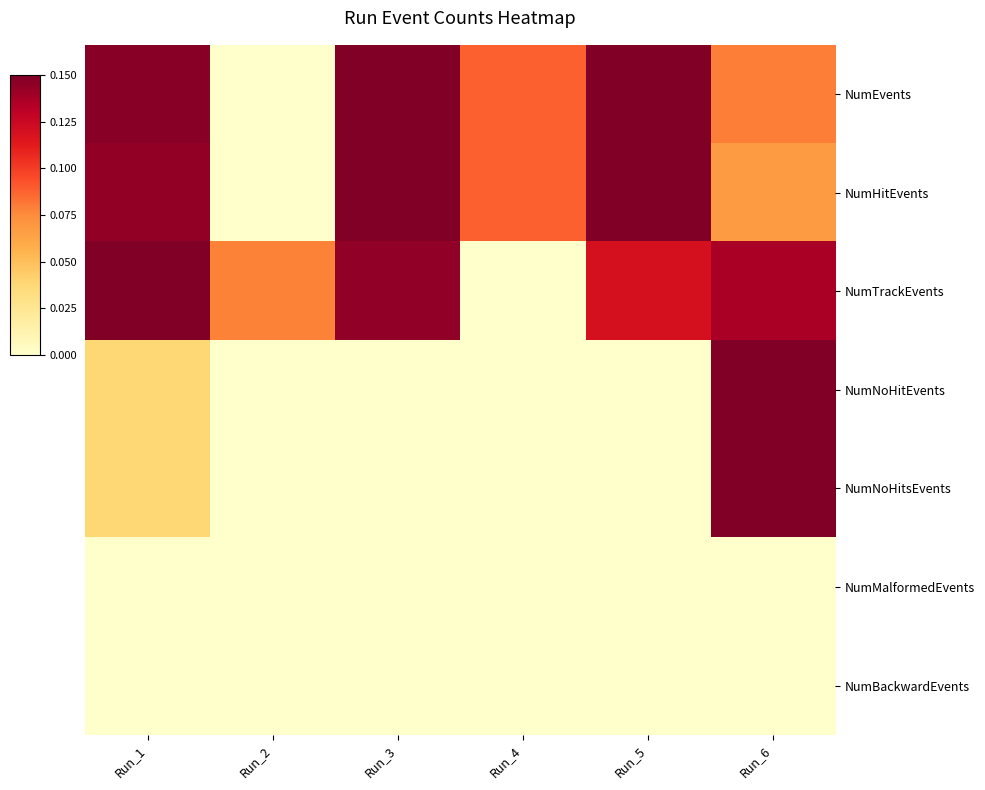

Reading right to left, transcribe all the data shown in this chart.

NumEvents: Run_6=0.5	Run_5=1.0	Run_4=0.6	Run_3=1.0	Run_2=0.0	Run_1=1.0
NumHitEvents: Run_6=0.5	Run_5=1.0	Run_4=0.6	Run_3=1.0	Run_2=0.0	Run_1=1.0
NumTrackEvents: Run_6=0.9	Run_5=0.8	Run_4=0.0	Run_3=1.0	Run_2=0.5	Run_1=1.0
NumNoHitEvents: Run_6=1.0	Run_5=0.0	Run_4=0.0	Run_3=0.0	Run_2=0.0	Run_1=0.2
NumNoHitsEvents: Run_6=1.0	Run_5=0.0	Run_4=0.0	Run_3=0.0	Run_2=0.0	Run_1=0.2
NumMalformedEvents: Run_6=0.0	Run_5=0.0	Run_4=0.0	Run_3=0.0	Run_2=0.0	Run_1=0.0
NumBackwardEvents: Run_6=0.0	Run_5=0.0	Run_4=0.0	Run_3=0.0	Run_2=0.0	Run_1=0.0